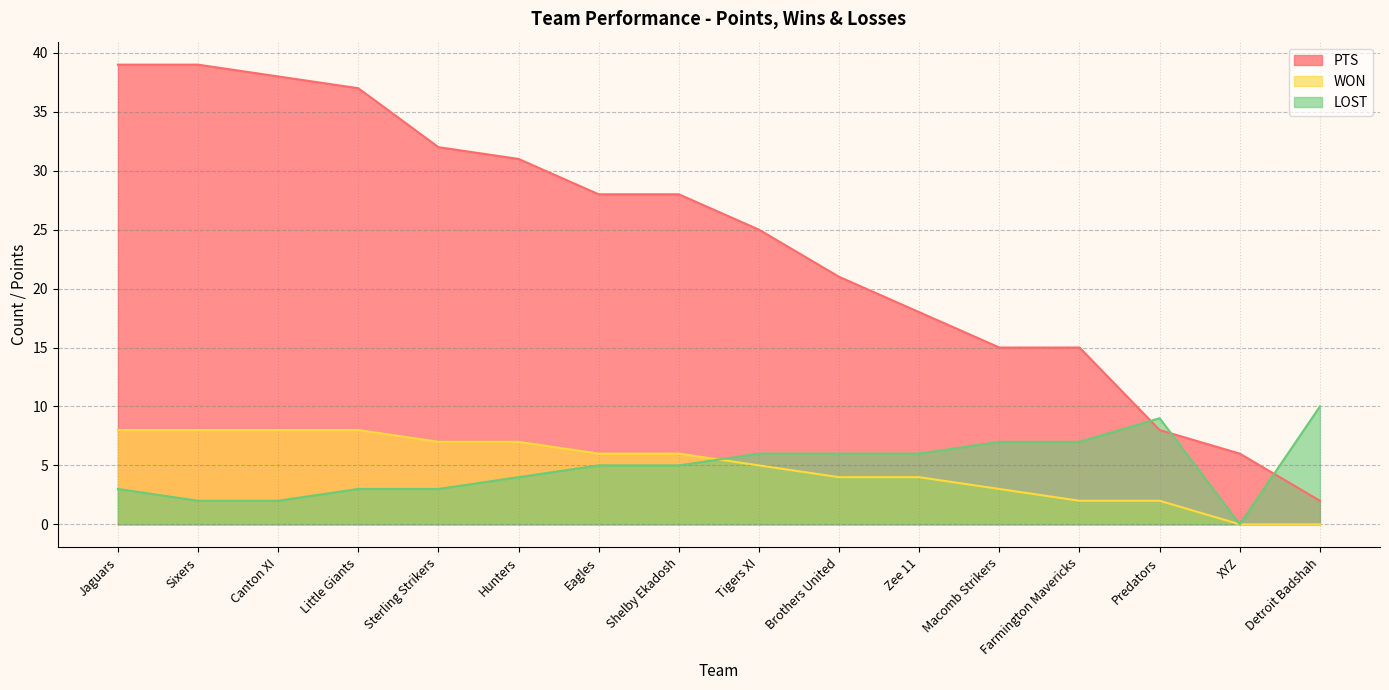

Reading left to right, list all the values displayed in this chart.

PTS: 39	39	38	37	32	31	28	28	25	21	18	15	15	8	6	2
WON: 8	8	8	8	7	7	6	6	5	4	4	3	2	2	0	0
LOST: 3	2	2	3	3	4	5	5	6	6	6	7	7	9	0	10